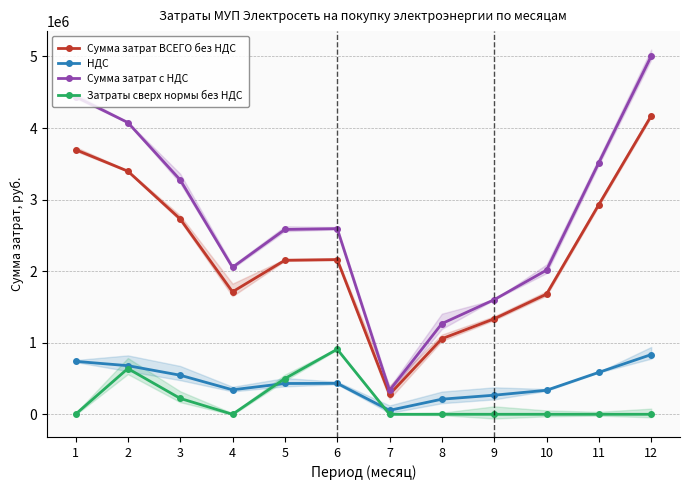

What is the highest value of the Сумма затрат ВСЕГО без НДС series?

4170842.9